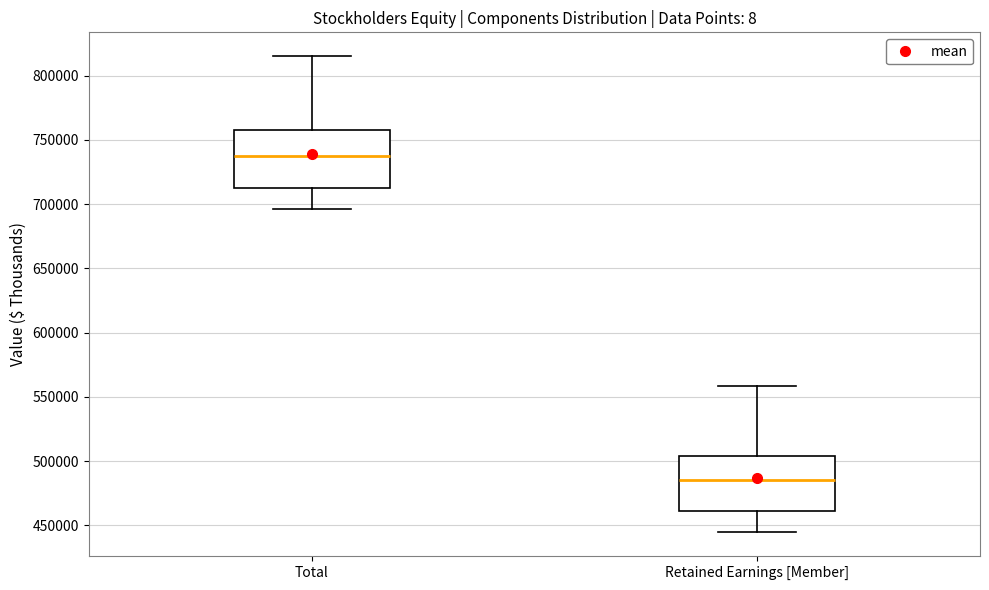

Reading left to right, read every box against the y-axis: the position of its median line, the range the box covers, and the ends of its whiskers. The values are not printed on the chart, so give them approximately, as read against the axis.

Total: median 740000, box 710000 to 760000, whiskers 695000 to 815000
Retained Earnings [Member]: median 485000, box 460000 to 505000, whiskers 445000 to 560000